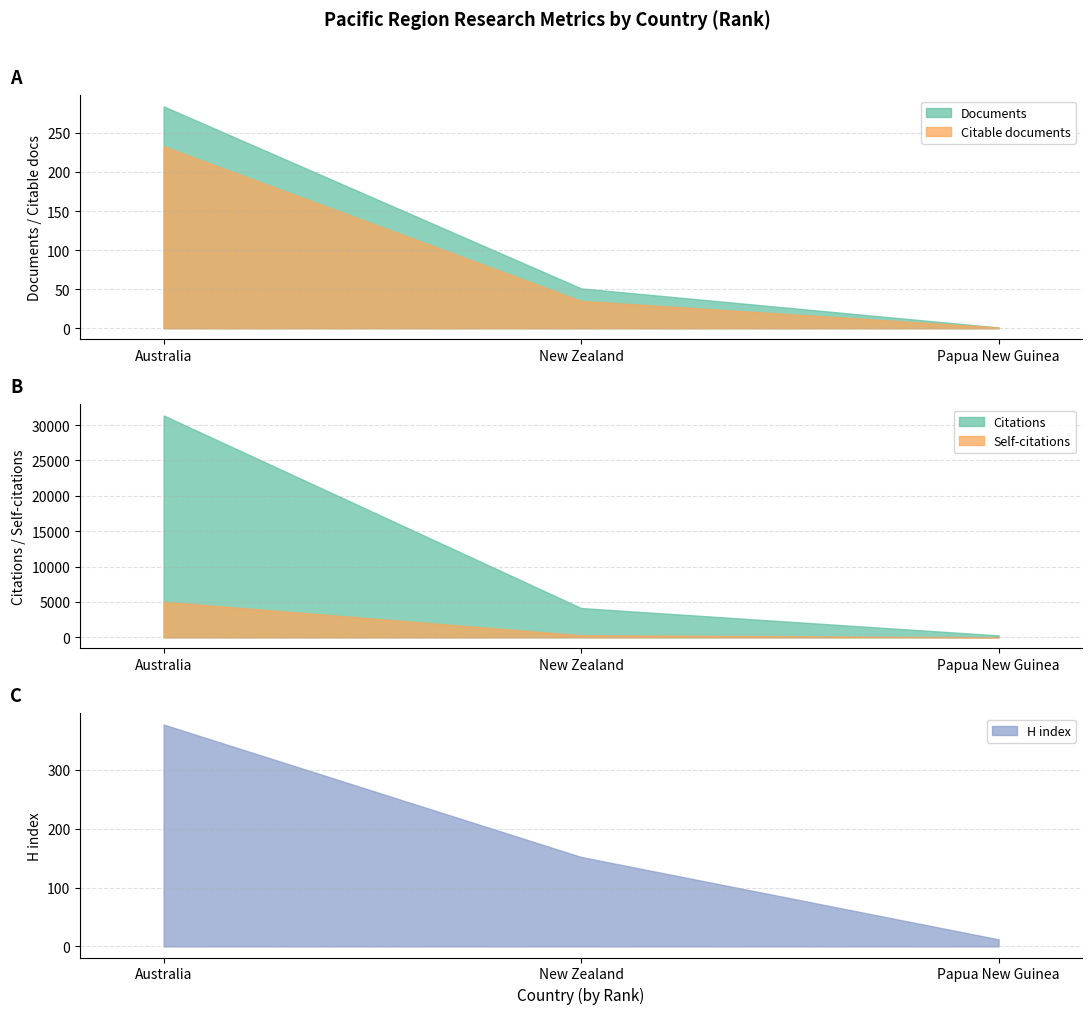

What is the maximum value for Citations?

31354